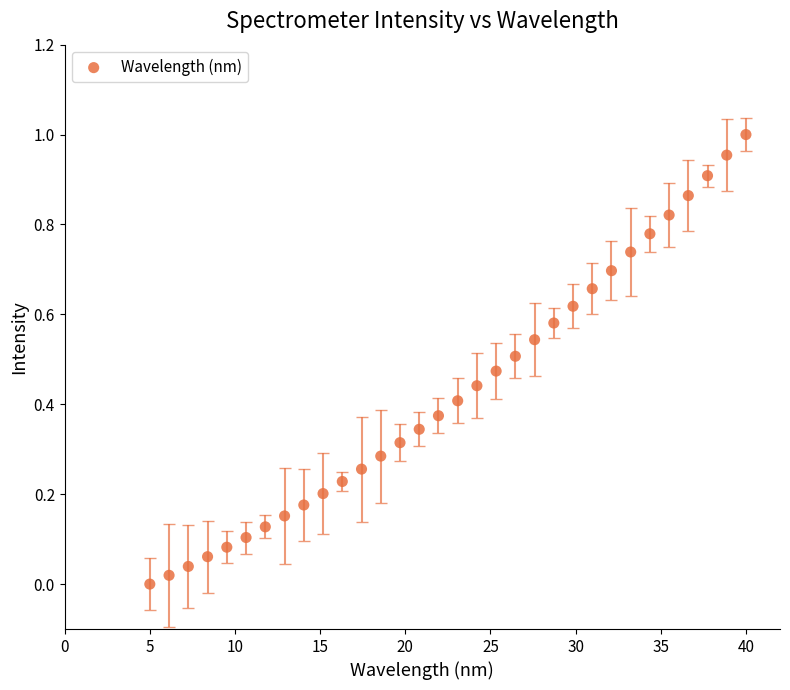

What is the range of X values (max minus min)?

35.0